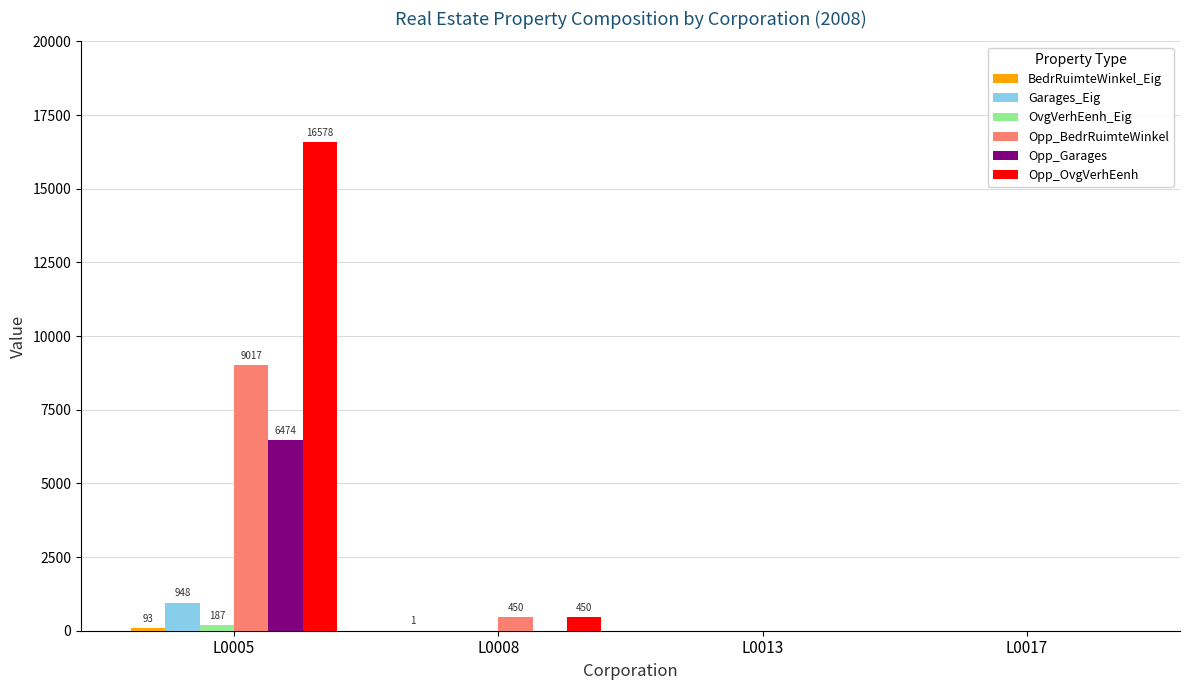

How many distinct data groups are displayed?

6